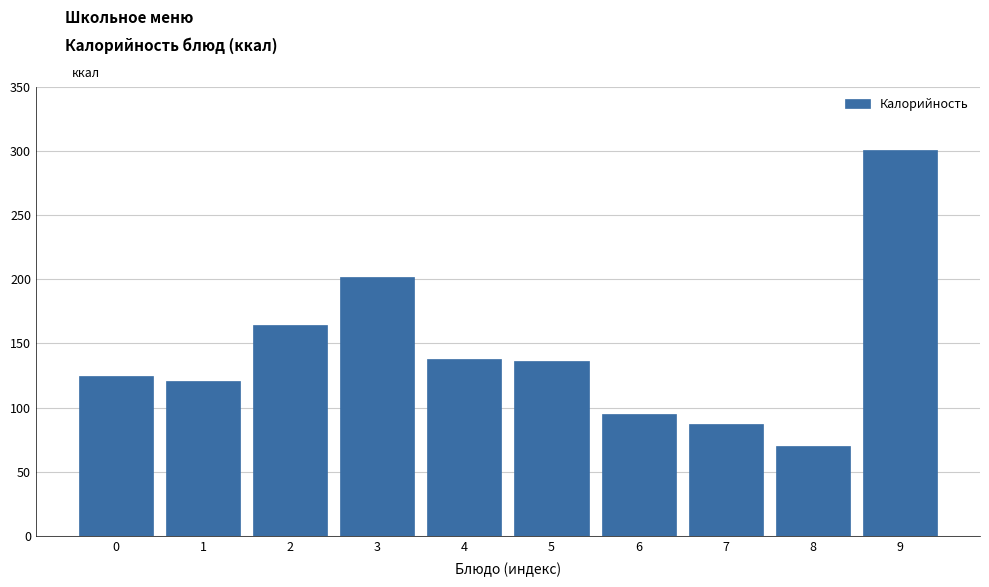

Reading right to left, extract all data points from this chart.

300.6	70.5	87.0	95.2	136.0	138.0	201.8	164.2	121.0	125.0